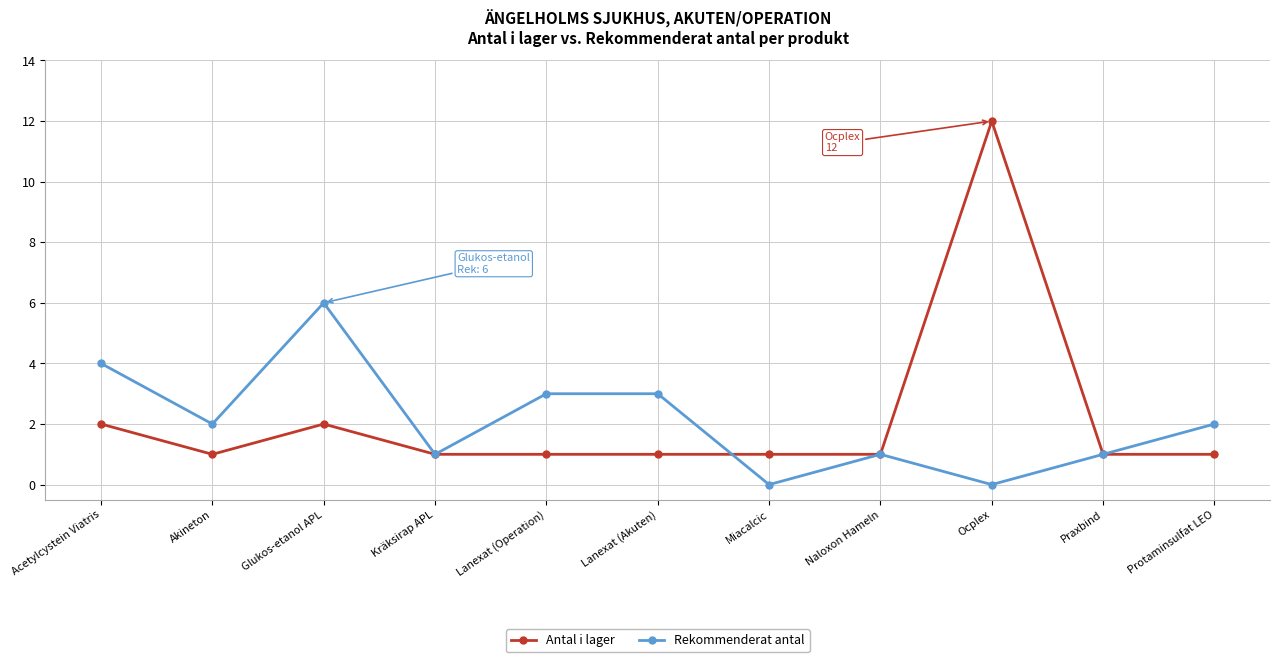

At Ocplex, list the series in order from smallest to largest.

Rekommenderat antal, Antal i lager